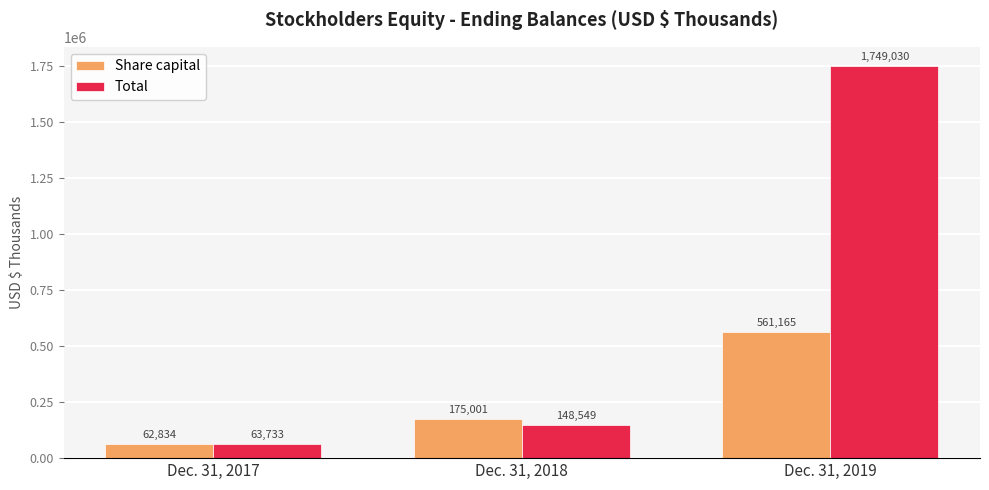

List the series in order of their overall mean, highest first.

Total, Share capital